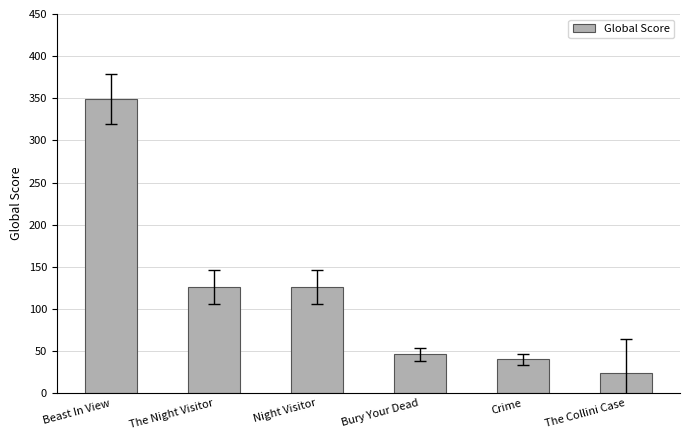

What is the ratio of the value at Bury Your Dead to the value at Night Visitor?

0.4